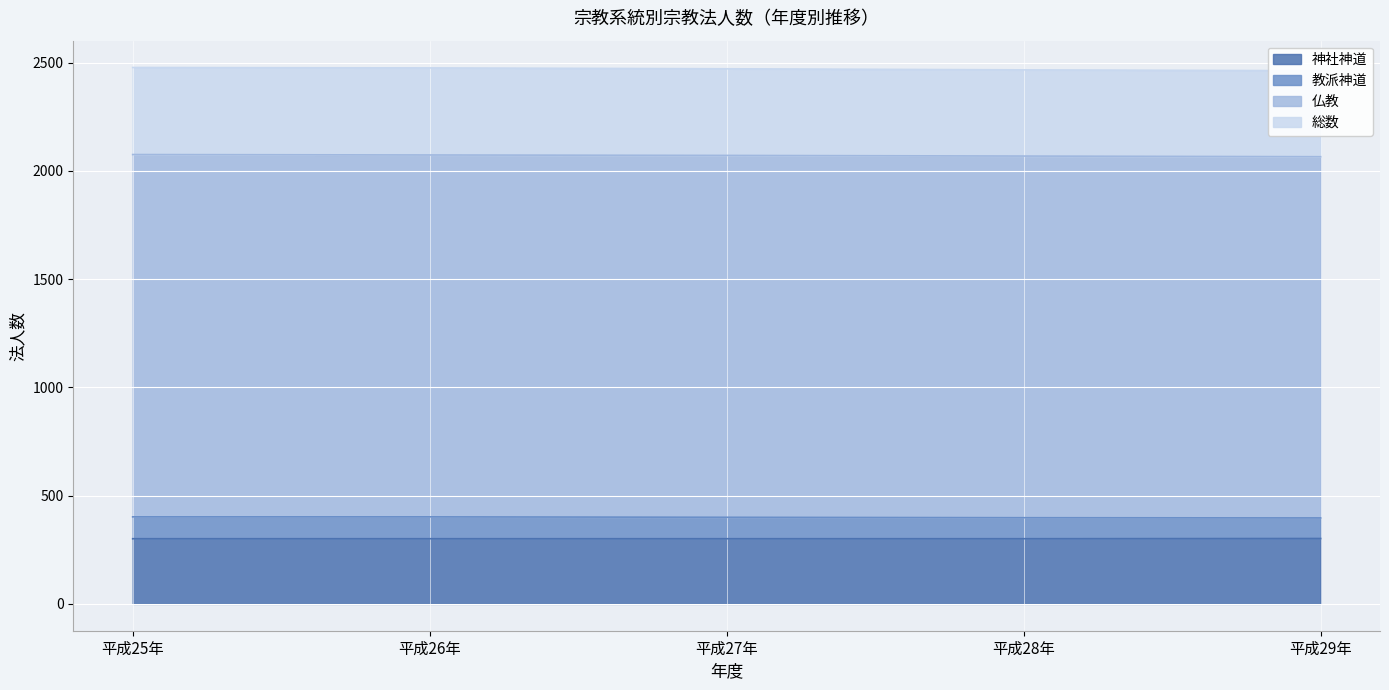

The value of 神社神道 at 平成26年 is 301. True or false?

True